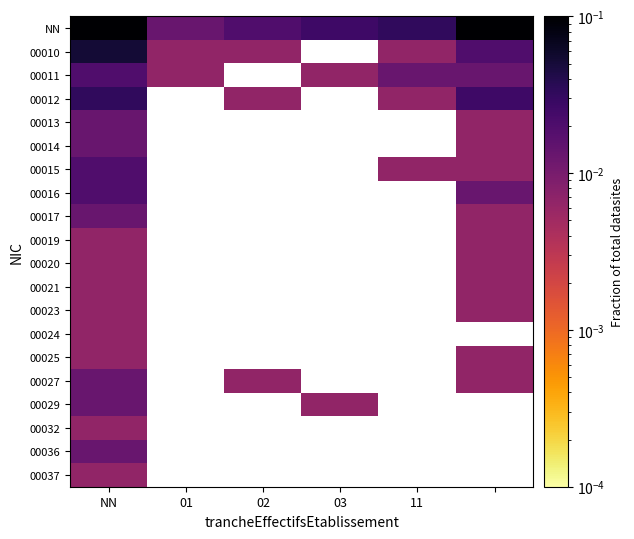

Between 11 and 02, which is larger?

11